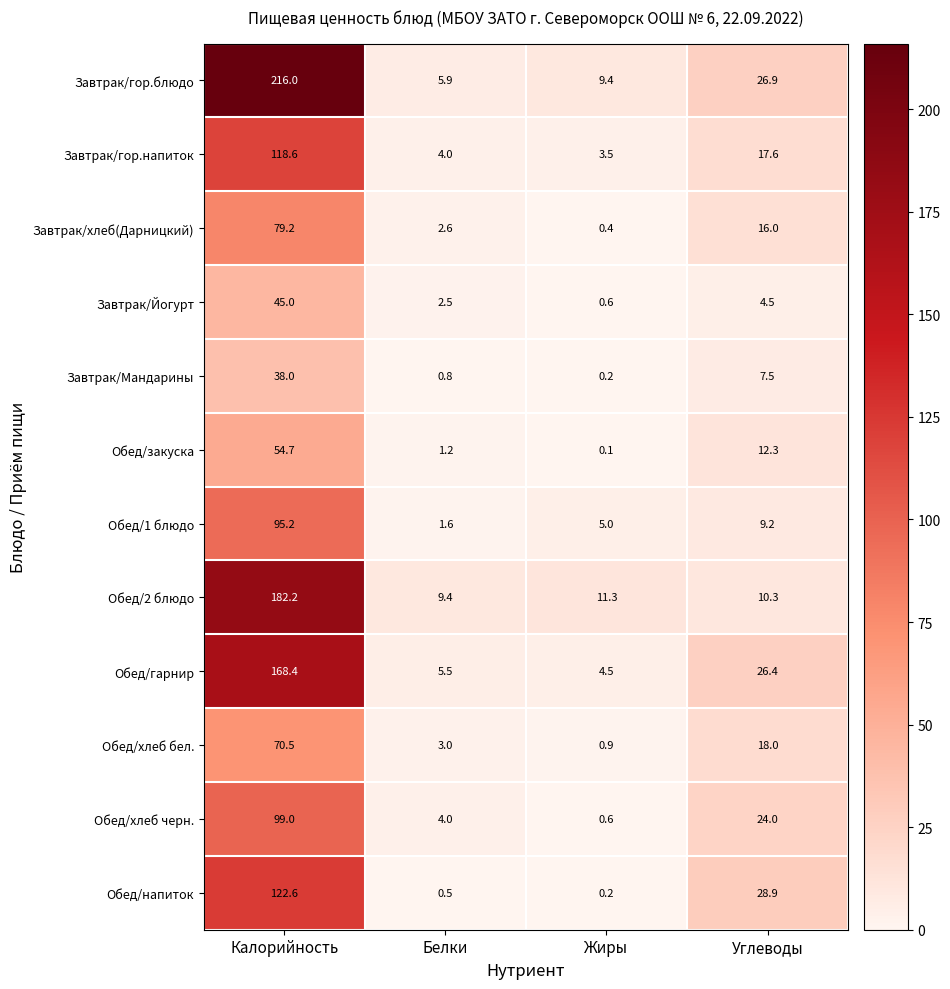

True or false: Обед/1 блюдо has a value of 9.2 at Углеводы.

True